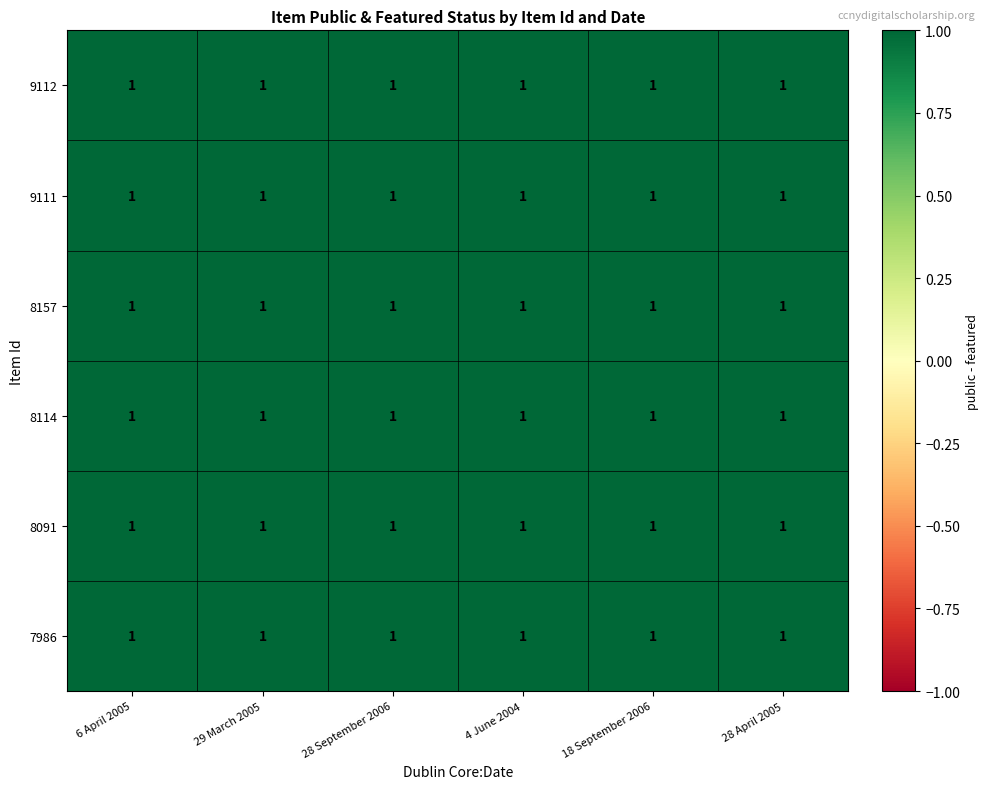

How many series are shown in this chart?

6